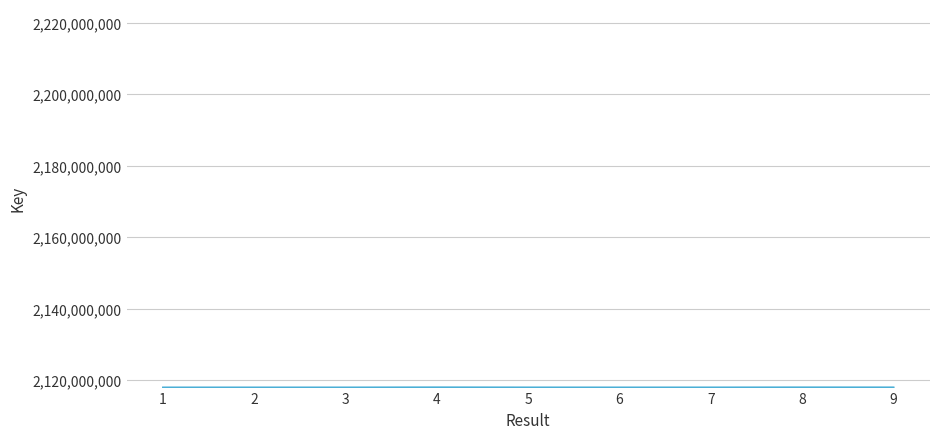

What is the maximum value shown in the chart?

2117925657